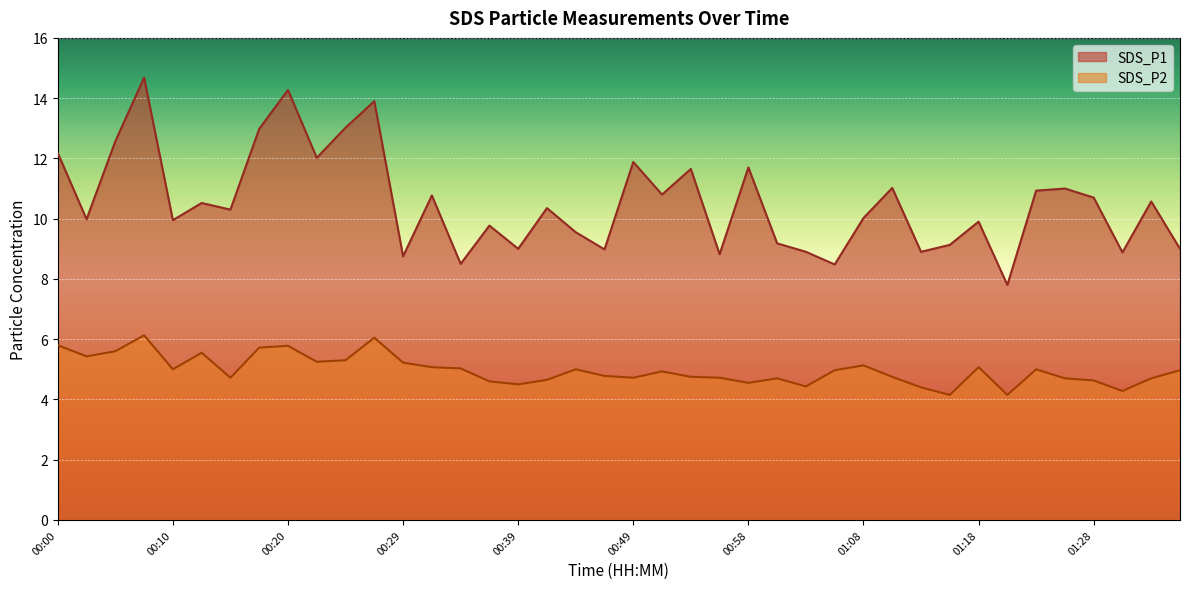

True or false: SDS_P1 has a value of 5.1 at 00:37.

False